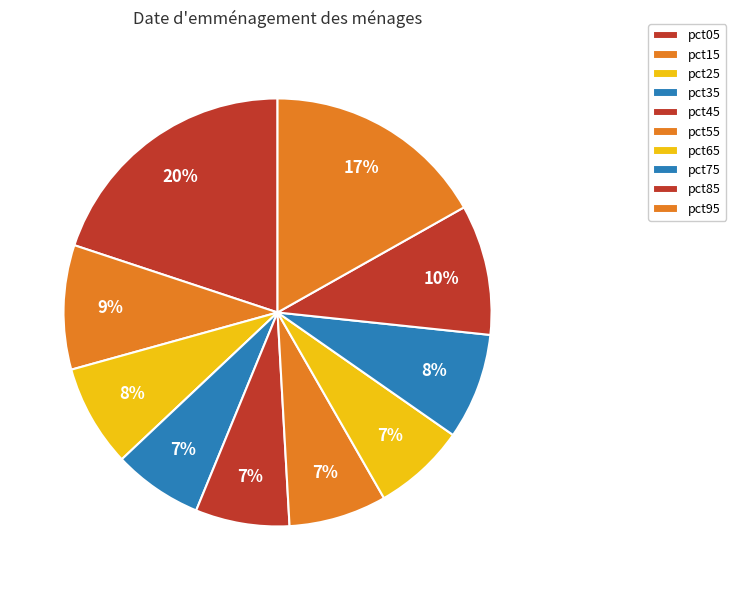

Count the number of slices in the pie.

10